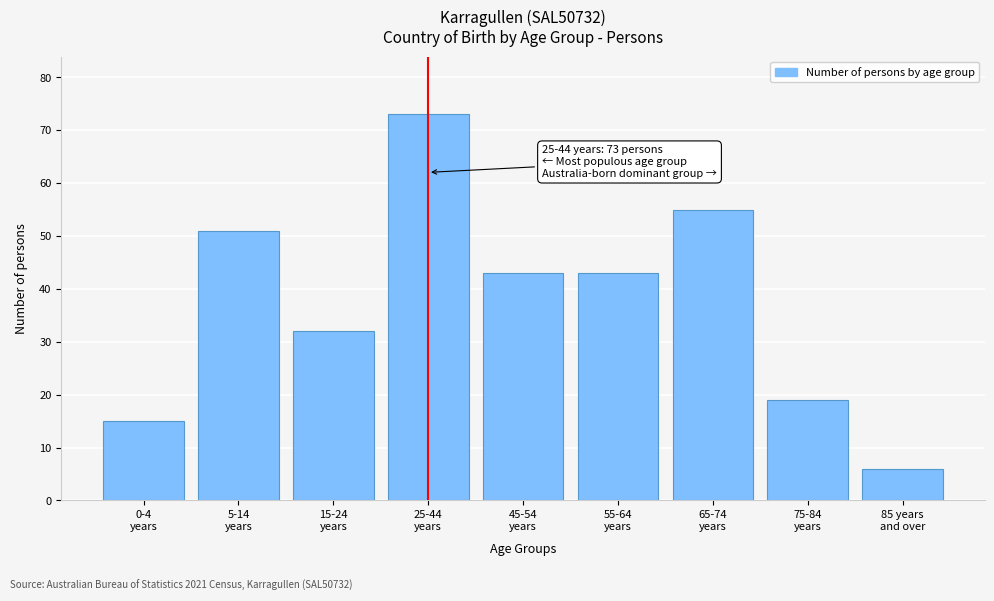

Reading left to right, transcribe all the data shown in this chart.

15	51	32	73	43	43	55	19	6